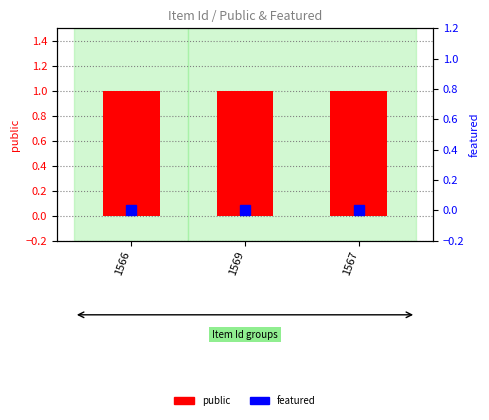

At which category is the sum across all series the highest?

1566